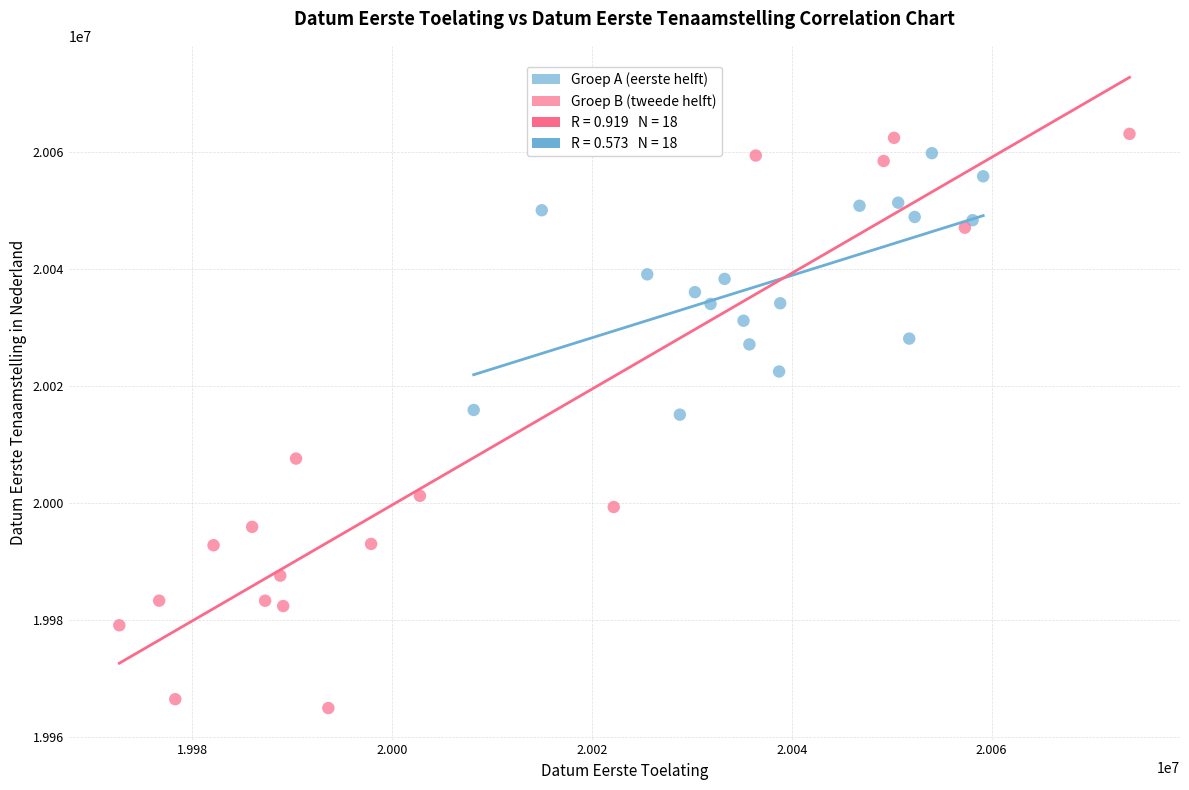

Which series contains the lowest Y value?

Groep B (tweede helft)